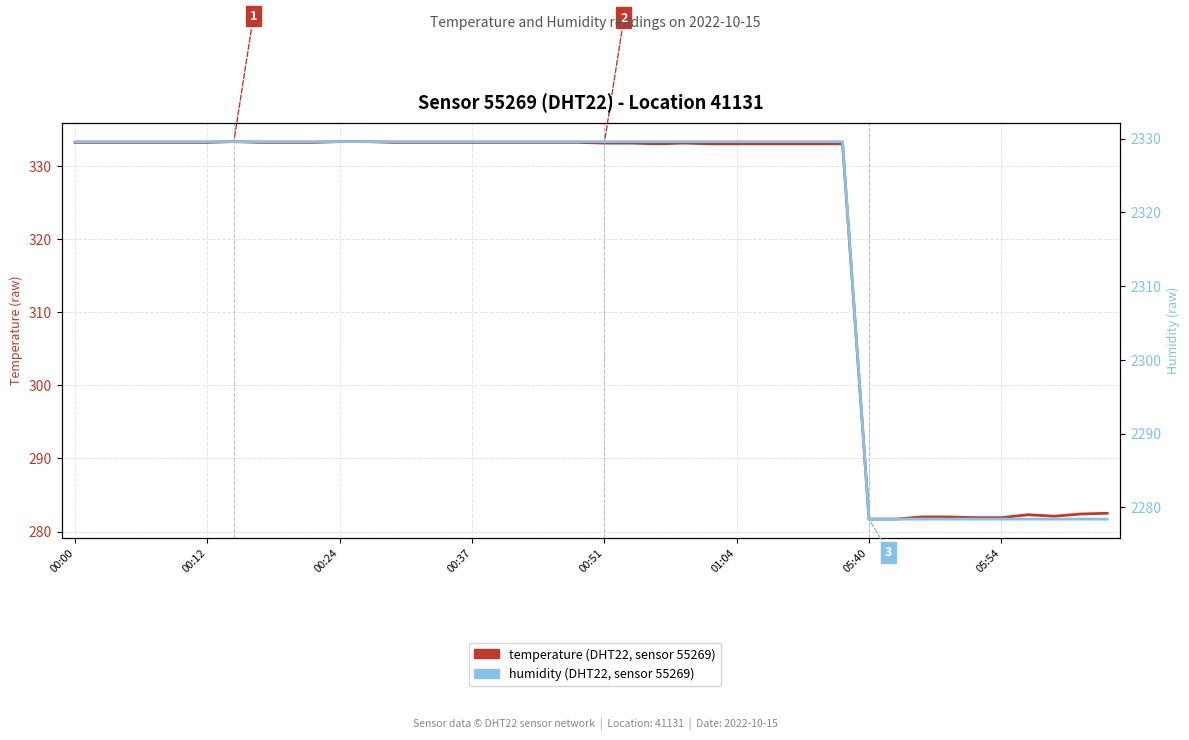

Where does the temperature series first go above 333?

00:00